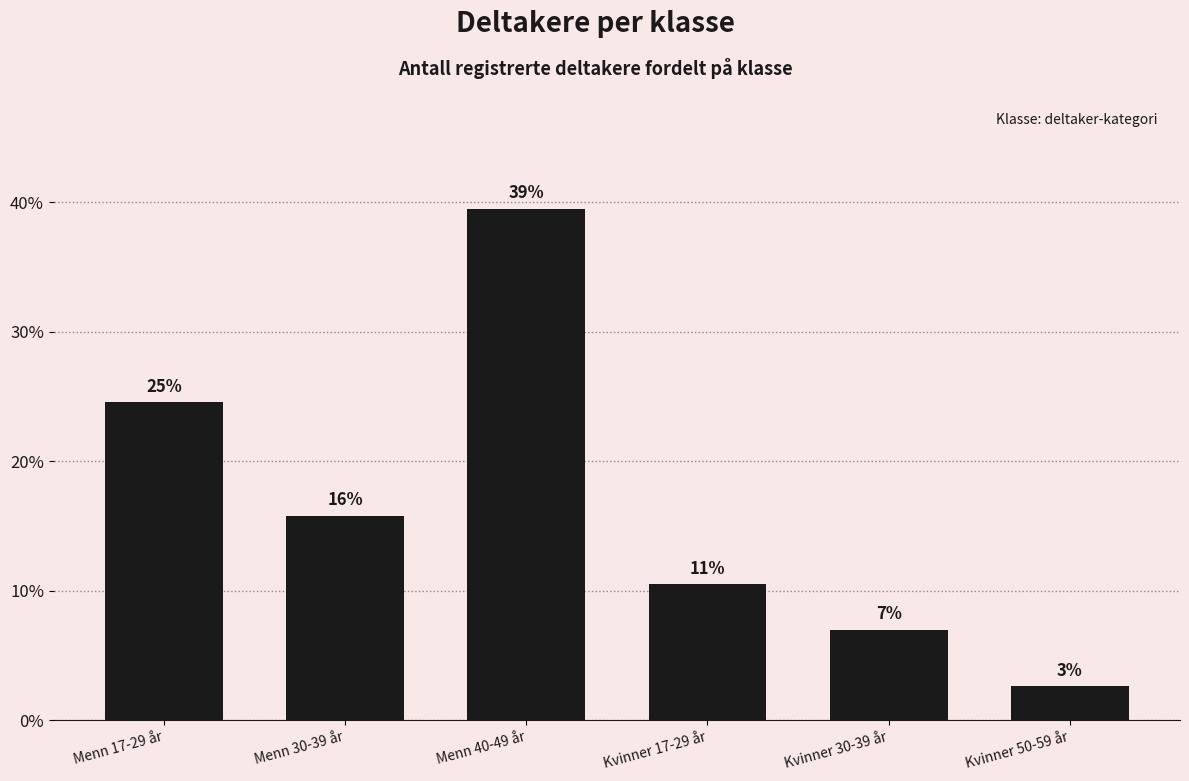

What position from the right is Menn 30-39 år?

5